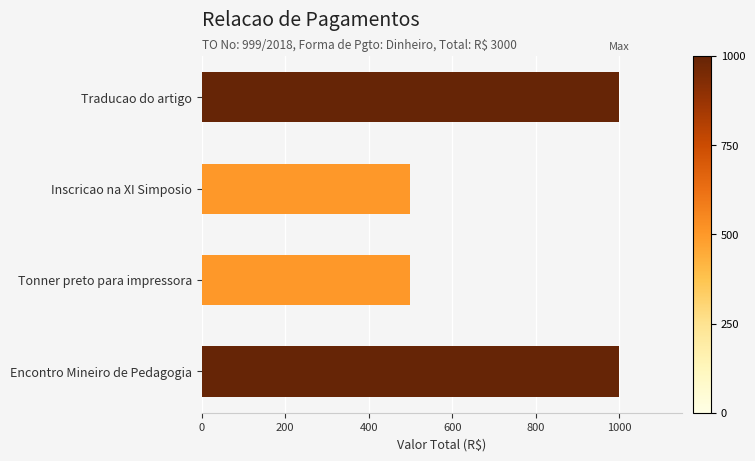

What value does the data have at Encontro Mineiro de Pedagogia?

1000